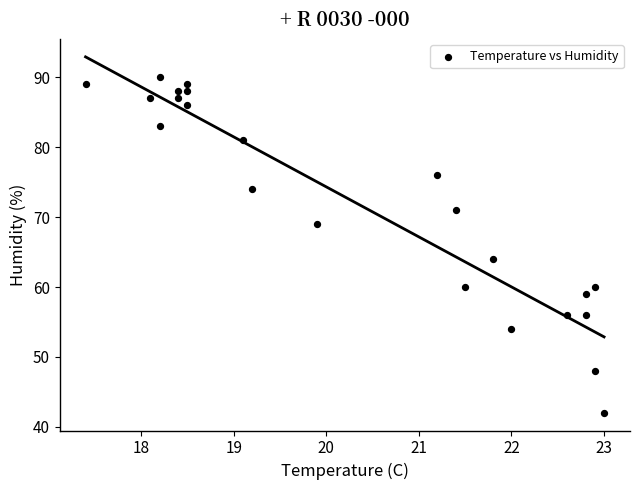

What is the range of Y values (max minus min)?

48